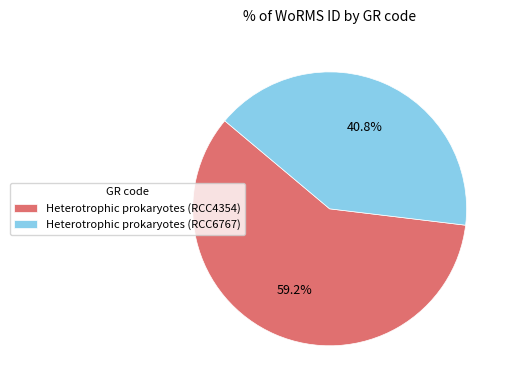

Which category has the biggest portion of the pie?

Heterotrophic prokaryotes (RCC4354)